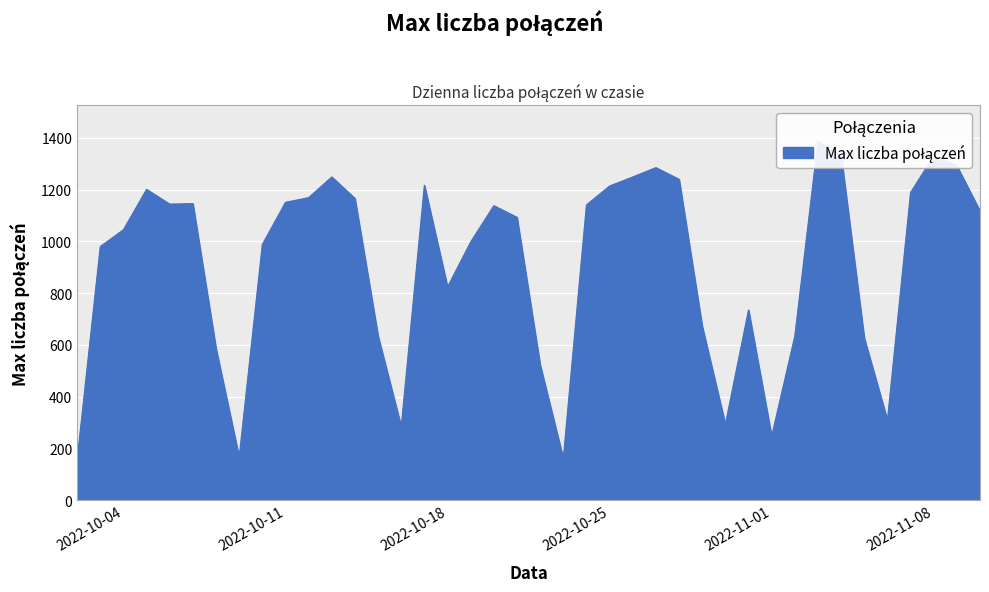

True or false: there are more than 1 points higher than both neighbors.

True